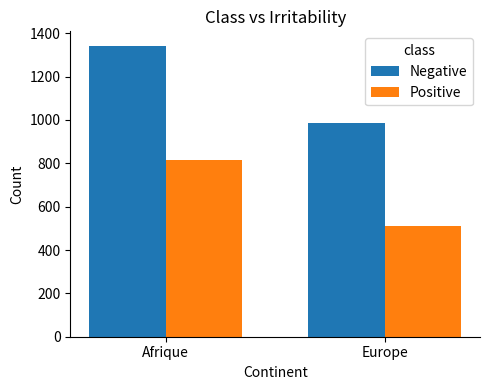

What is the difference between the maximum and minimum values in the Negative series?

355